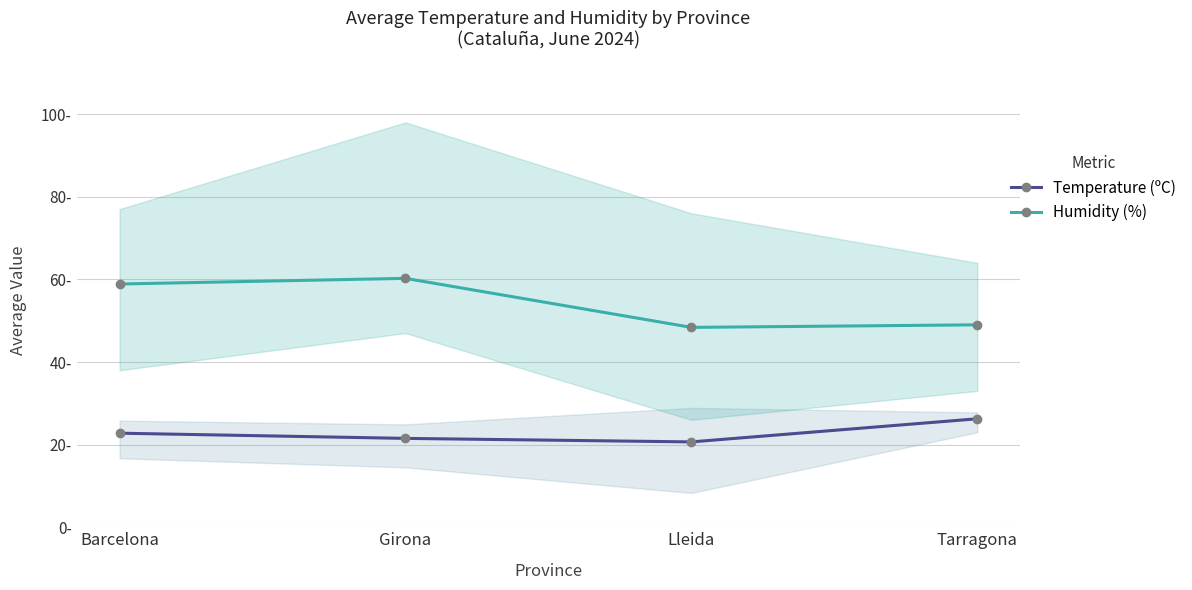

Where is the first local maximum for Humidity (%)?

Girona